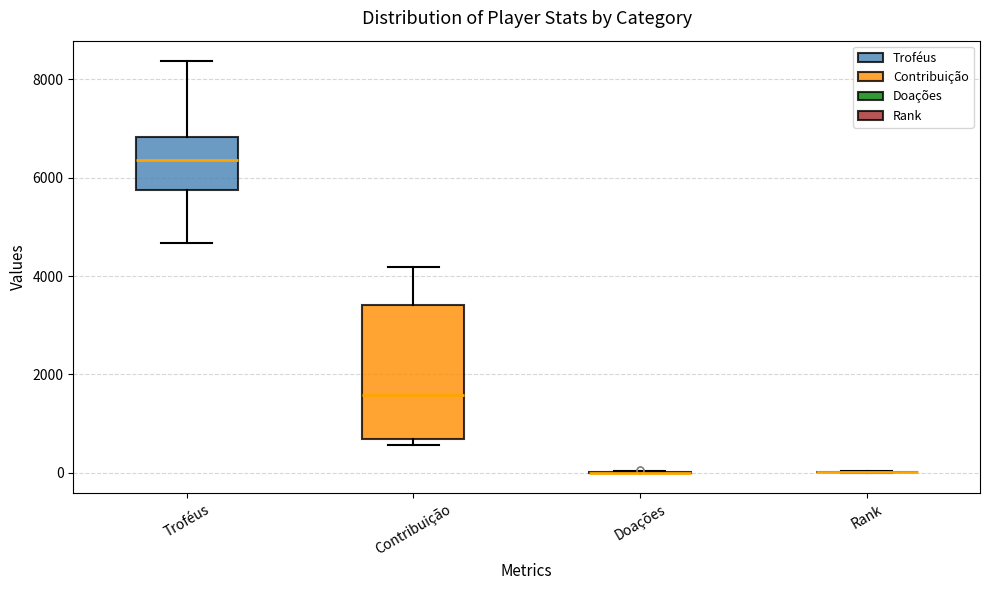

Reading left to right, read every box against the y-axis: the position of its median line, the range the box covers, and the ends of its whiskers. The values are not printed on the chart, so give them approximately, as read against the axis.

Troféus: median 6400, box 5800 to 6800, whiskers 4600 to 8400
Contribuição: median 1600, box 600 to 3400, whiskers 600 (just below the box's lower edge) to 4200
Doações: box collapsed to a line at 0, whiskers 0 to 0
Rank: box collapsed to a line at 0, whiskers 0 to 0